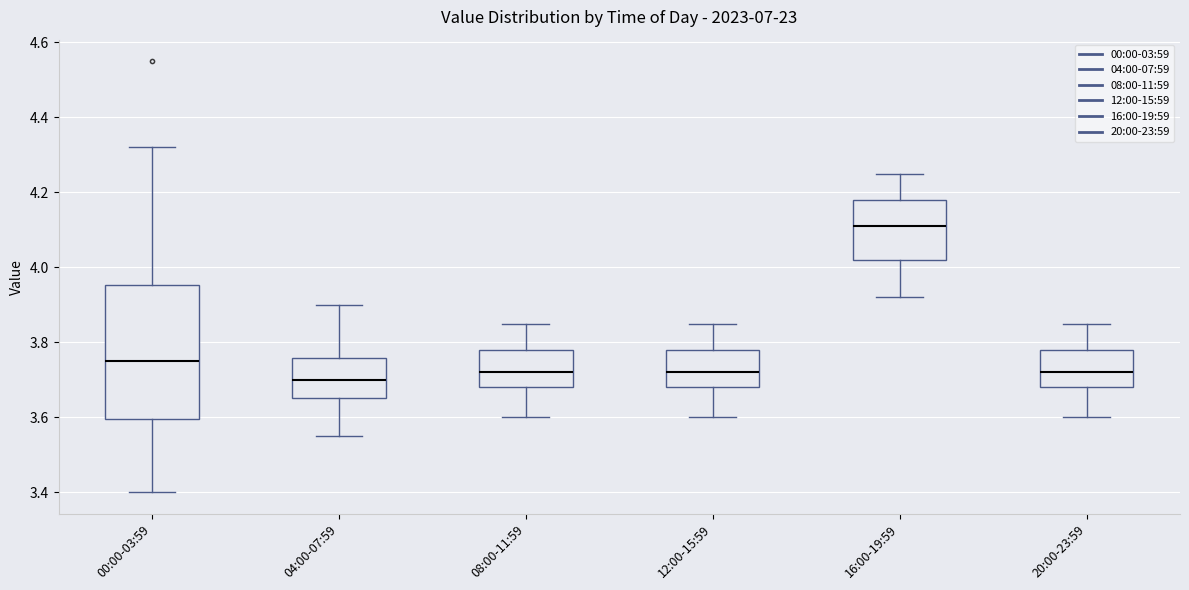

Reading left to right, transcribe this box plot: for each box, give where its median line is, the range the box spans, and where its two whiskers end, as read against the y-axis. The values are not printed on the chart, so give them approximately, as read against the axis.

00:00-03:59: median 3.76, box 3.60 to 3.96, whiskers 3.40 to 4.32
04:00-07:59: median 3.70, box 3.66 to 3.76, whiskers 3.56 to 3.90
08:00-11:59: median 3.72, box 3.68 to 3.78, whiskers 3.60 to 3.86
12:00-15:59: median 3.72, box 3.68 to 3.78, whiskers 3.60 to 3.86
16:00-19:59: median 4.12, box 4.02 to 4.18, whiskers 3.92 to 4.26
20:00-23:59: median 3.72, box 3.68 to 3.78, whiskers 3.60 to 3.86